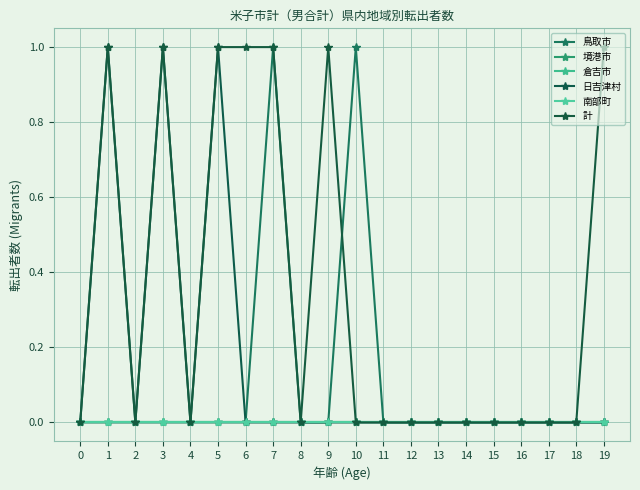

True or false: 境港市 and 日吉津村 intersect in this chart.

False